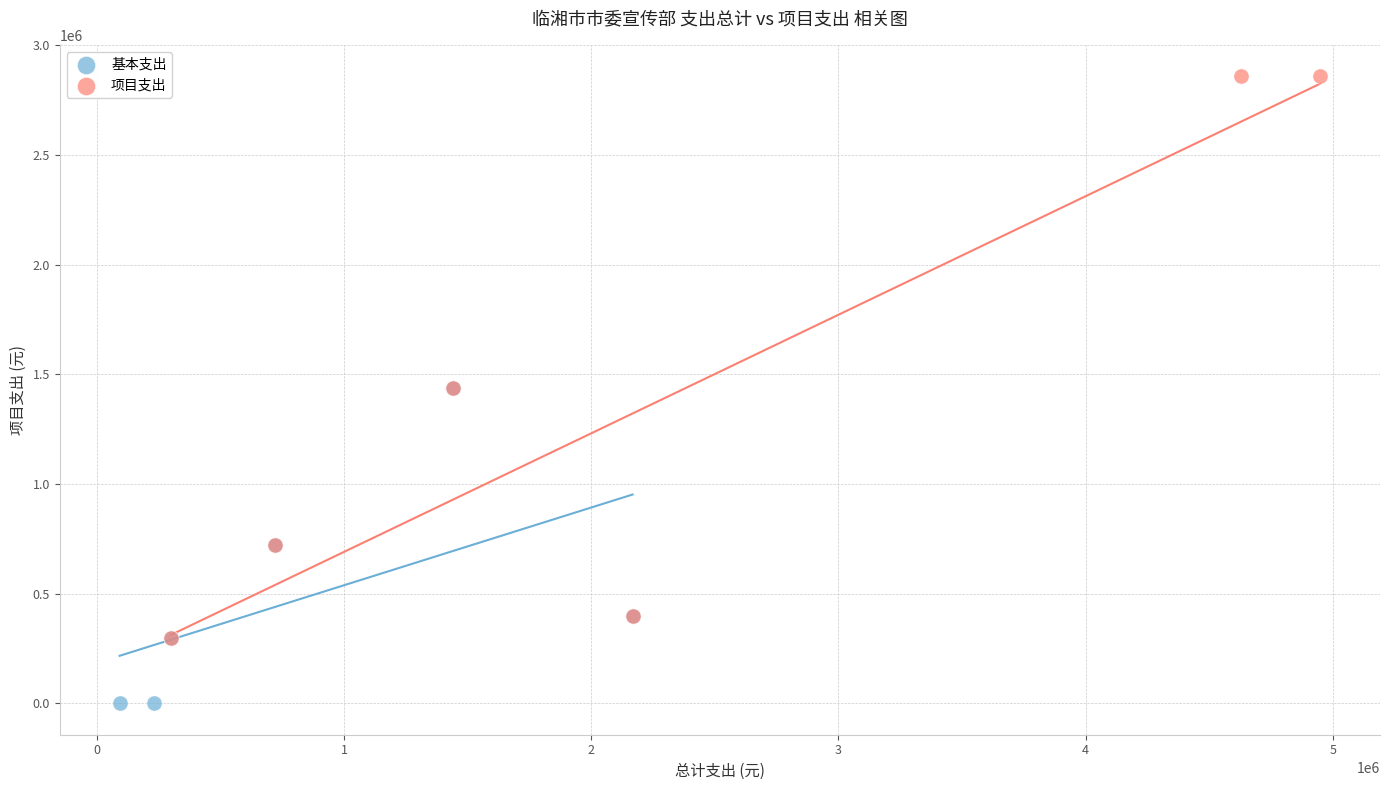

Which series reaches the maximum Y coordinate?

项目支出